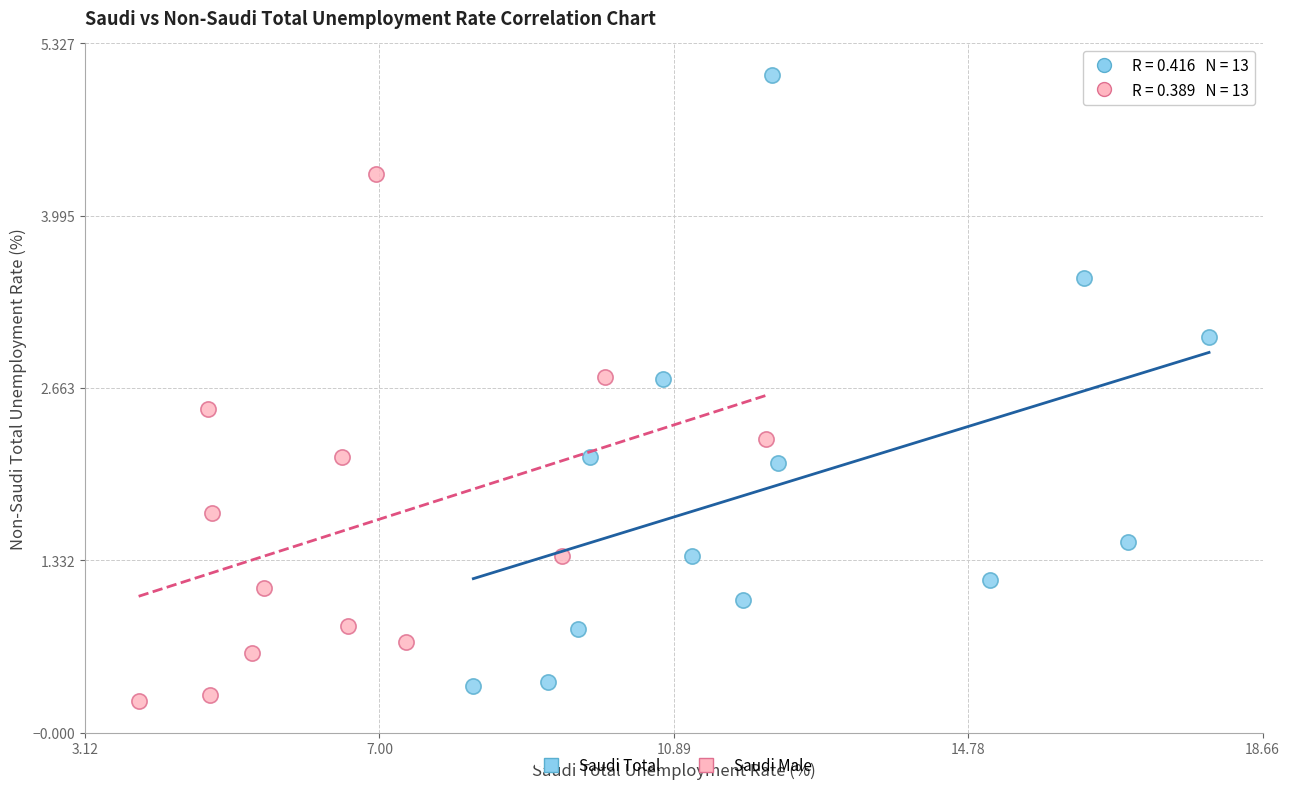

Which series contains the highest Y value?

Saudi Total